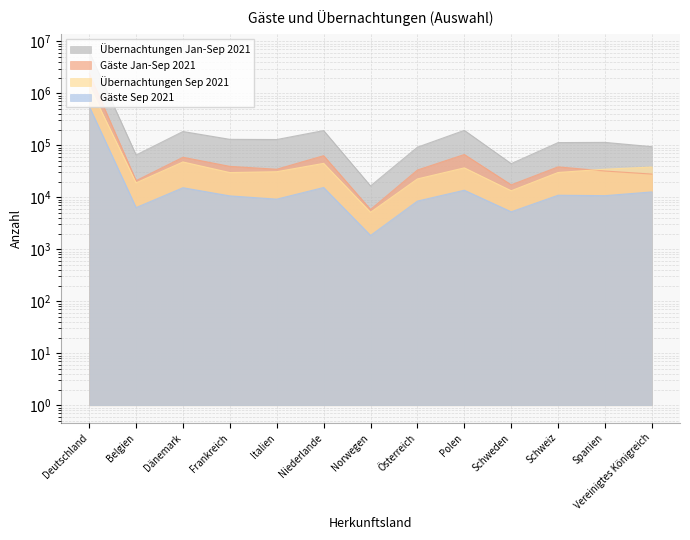

True or false: Gäste Jan-Sep 2021 has a value of 58819 at Dänemark.

True